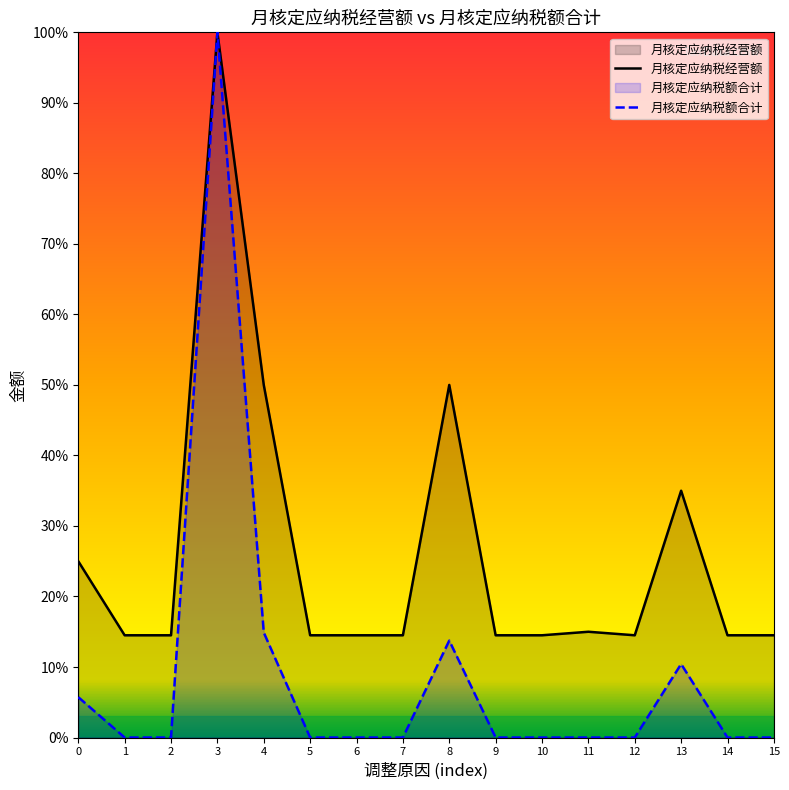

Reading left to right, list all the values displayed in this chart.

月核定应纳税经营额: 25.0	14.5	14.5	100.0	50.0	14.5	14.5	14.5	50.0	14.5	14.5	15.0	14.5	35.0	14.5	14.5
月核定应纳税额合计: 5.7	0.0	0.0	100.0	14.9	0.0	0.0	0.0	13.7	0.0	0.0	0.0	0.0	10.4	0.0	0.0